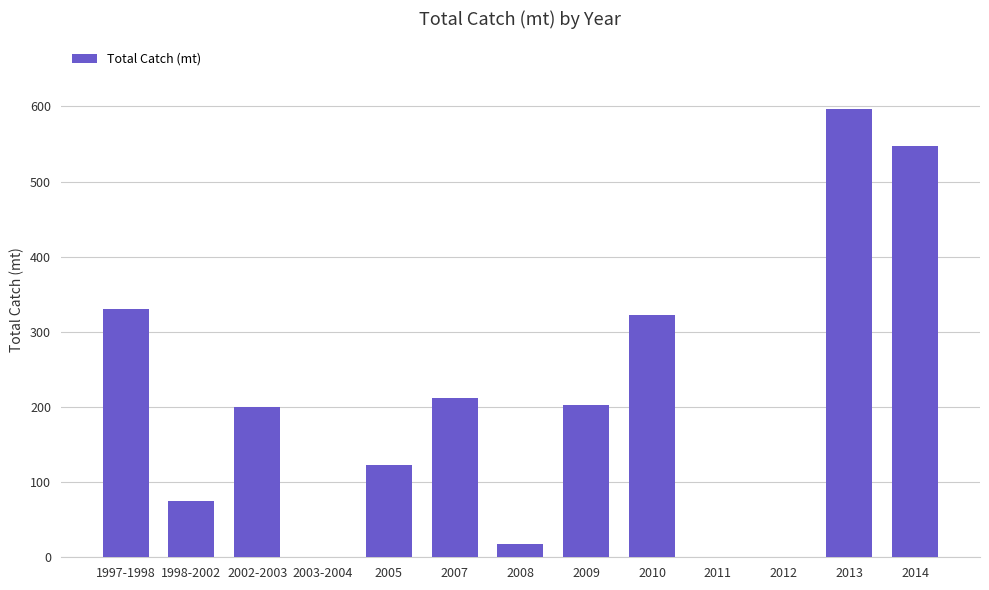

What is the change in value from 1997-1998 to 2005?

-208.2